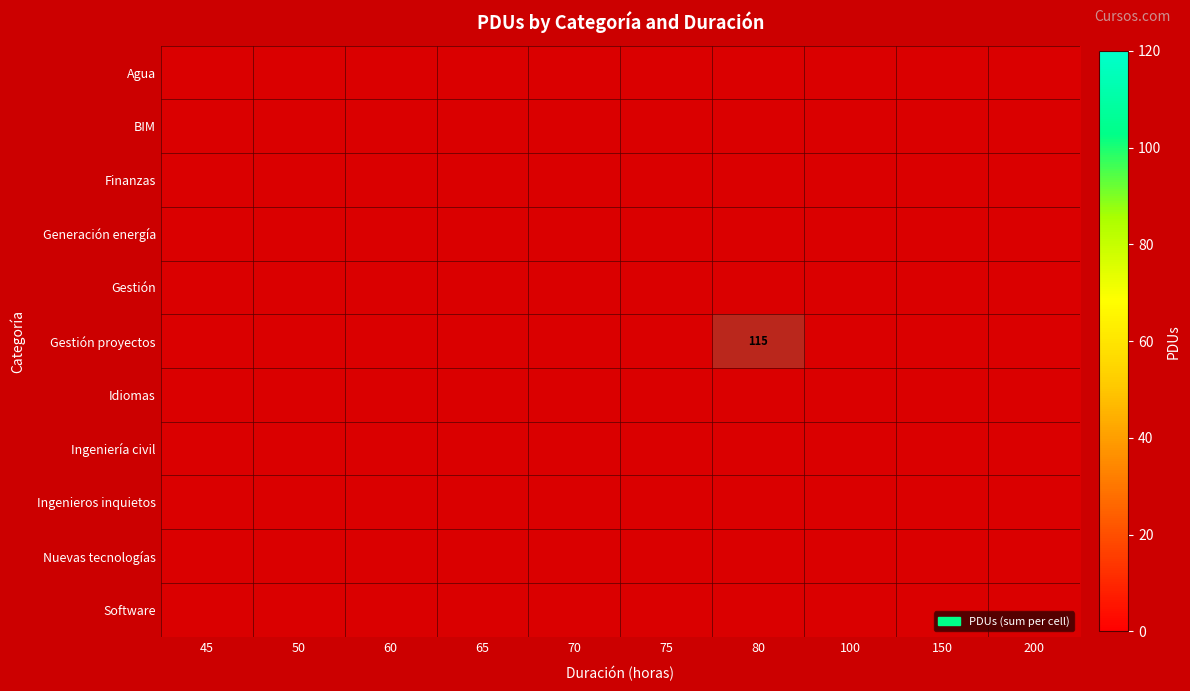

The value of Generación energía at 65 is 1. True or false?

False